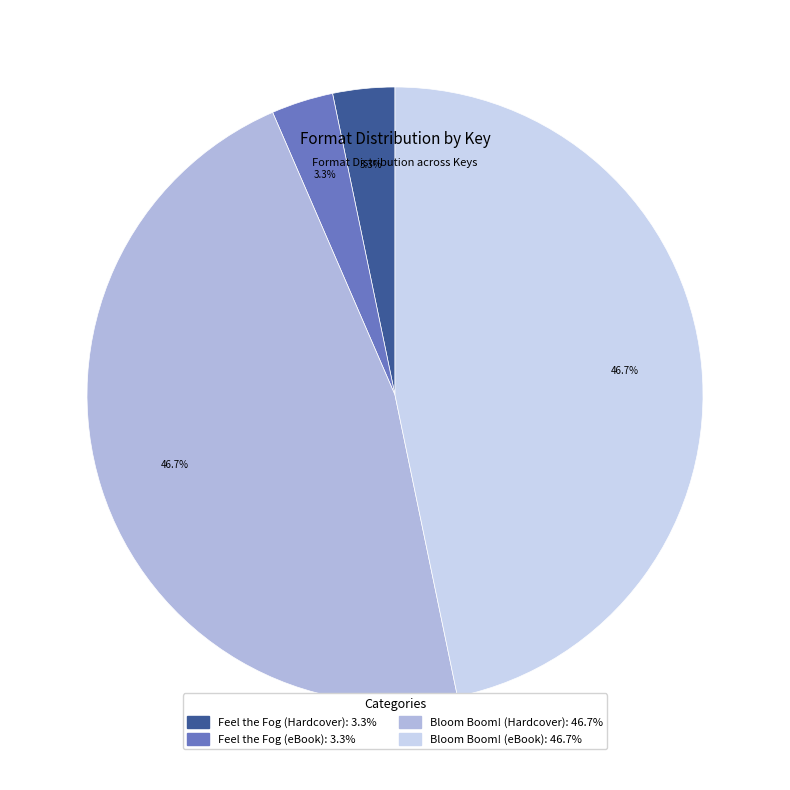

Count the number of slices in the pie.

4